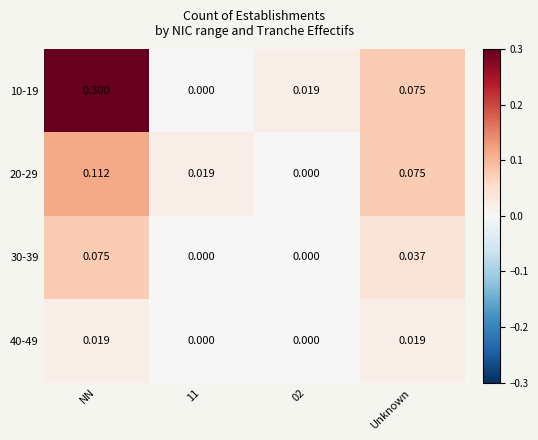

Count the number of data series in this chart.

4